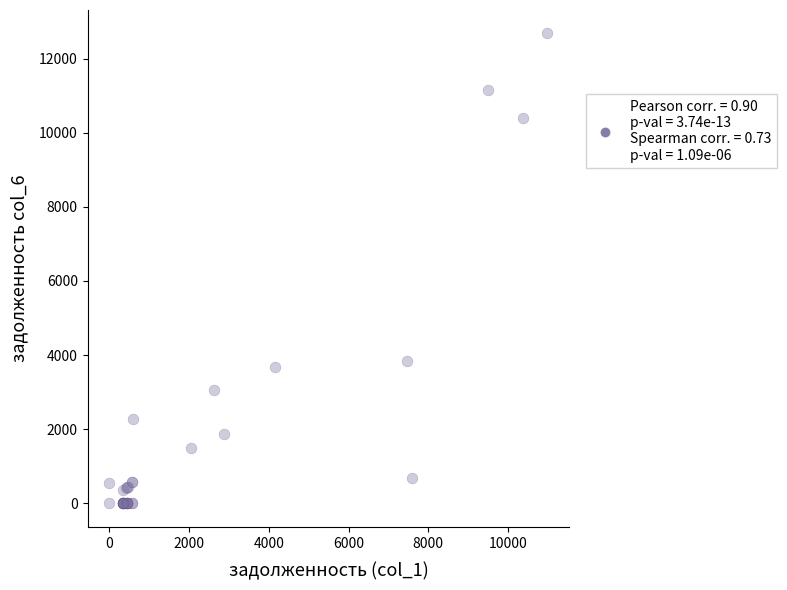

What Y value in the scatter plot is closest to 6339?

3851.4